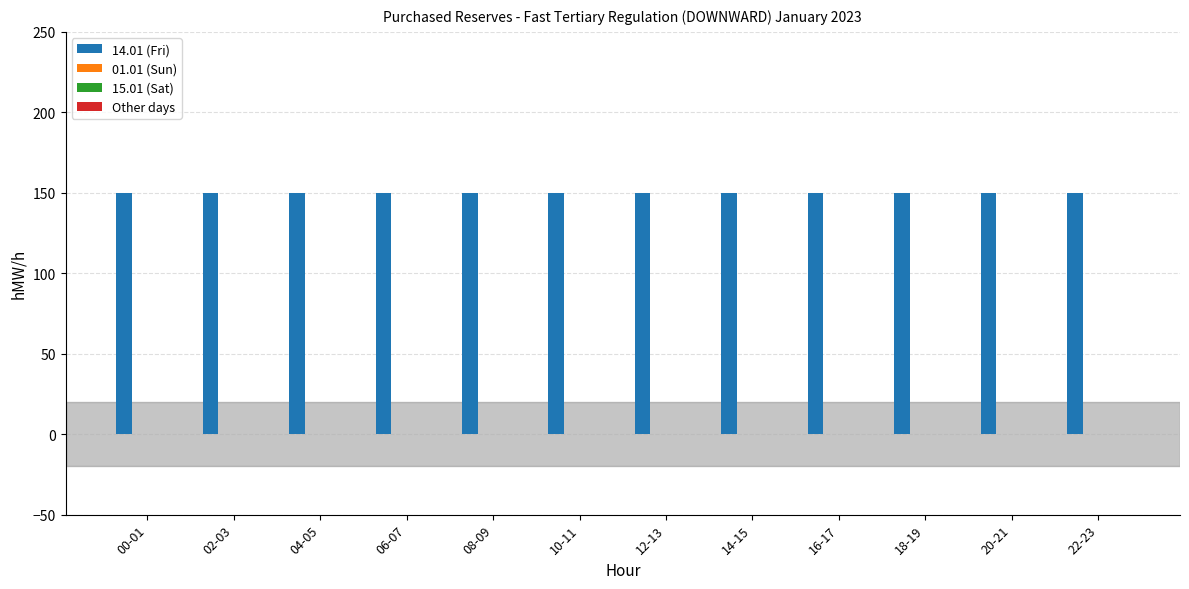

What is the difference between the highest and lowest values at 14-15?

150